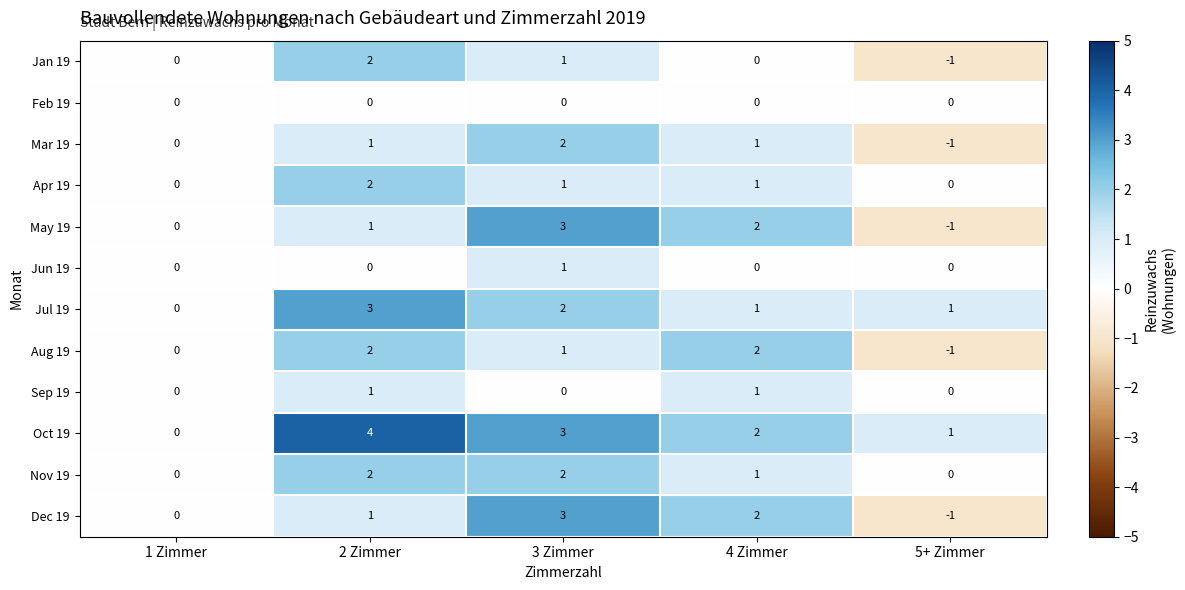

At which category does the chart reach its minimum across all series?

5+ Zimmer